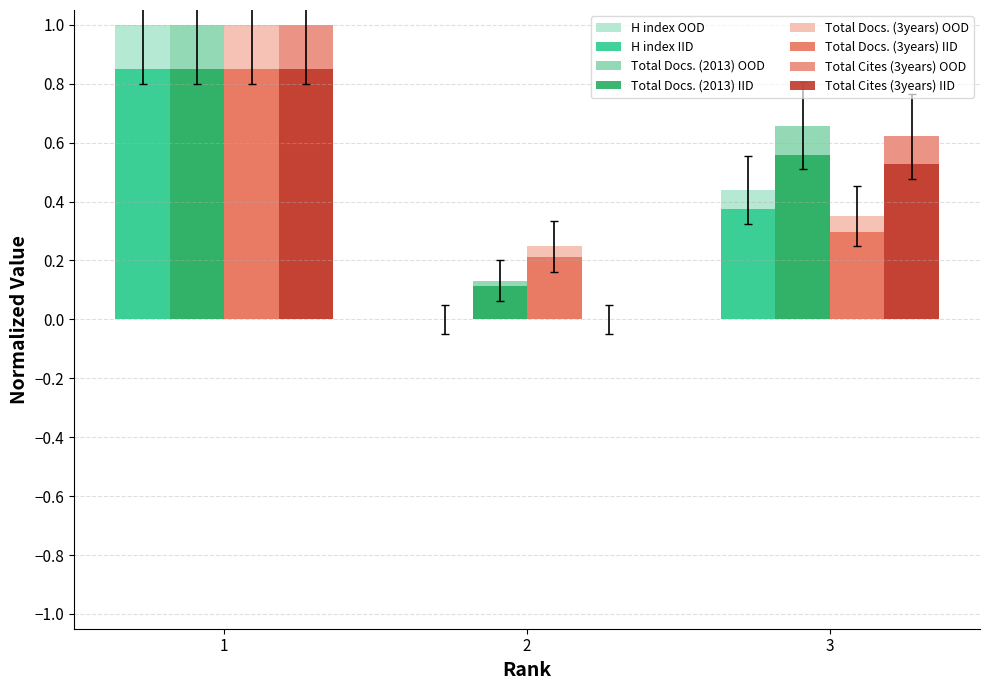

How many distinct data groups are displayed?

8